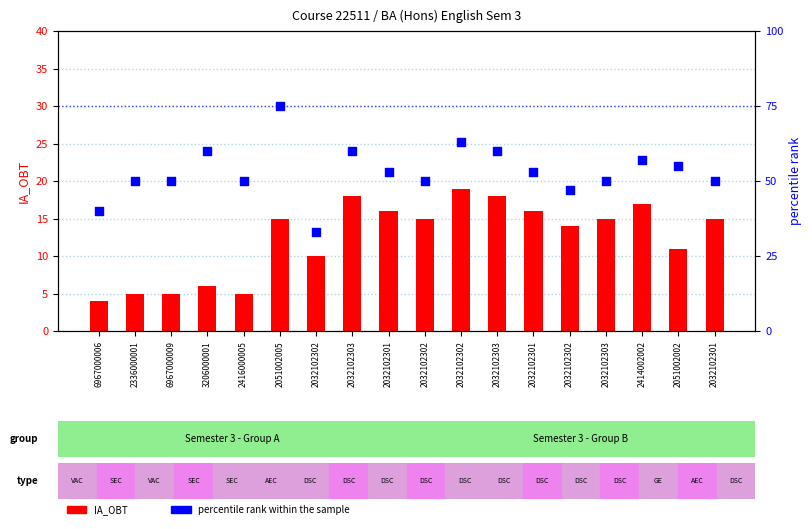

Is the value of percentile rank within sample at 2051002005 greater than the value of IA_OBT at 2414002002?

Yes